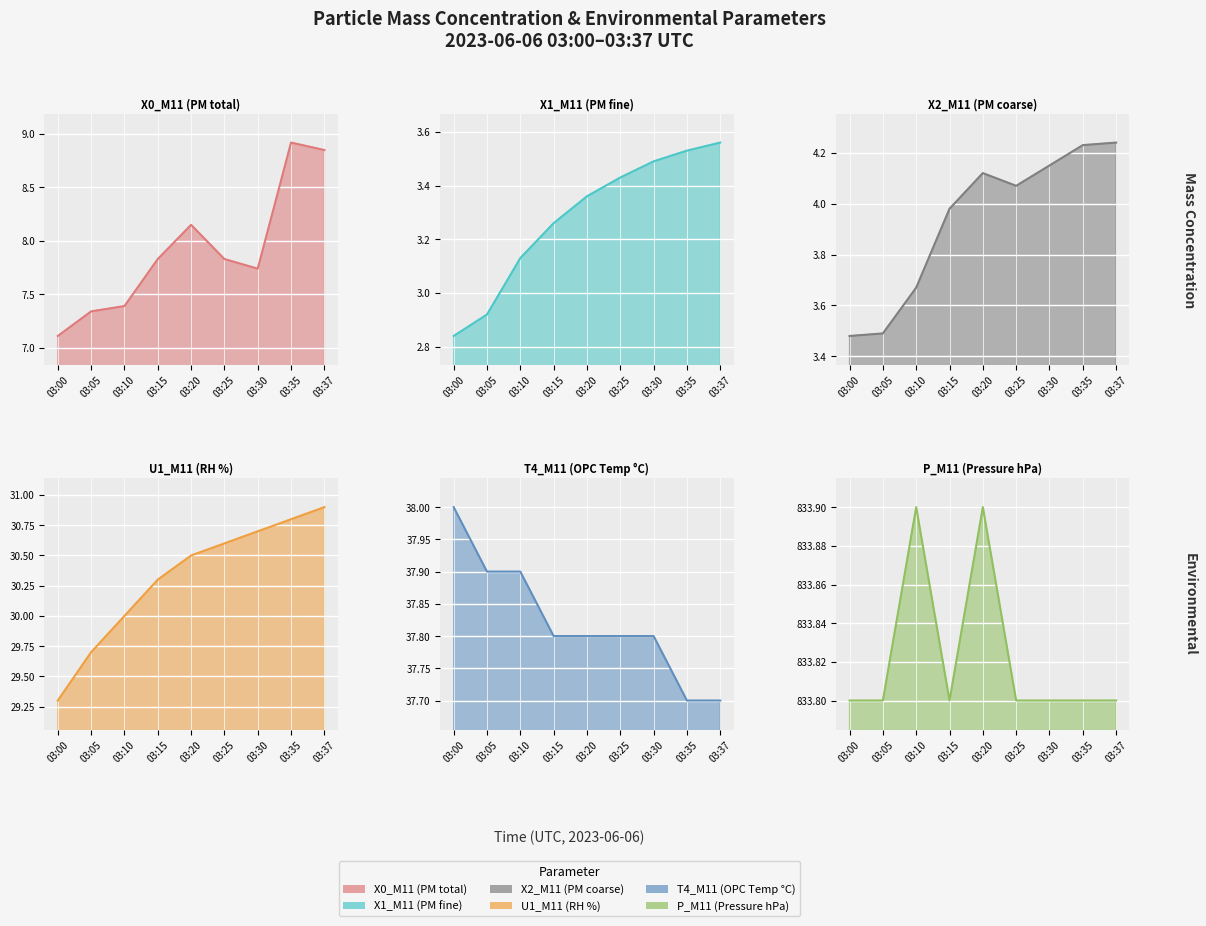

Where is the first local maximum for P_M11 (Pressure hPa)?

03:10